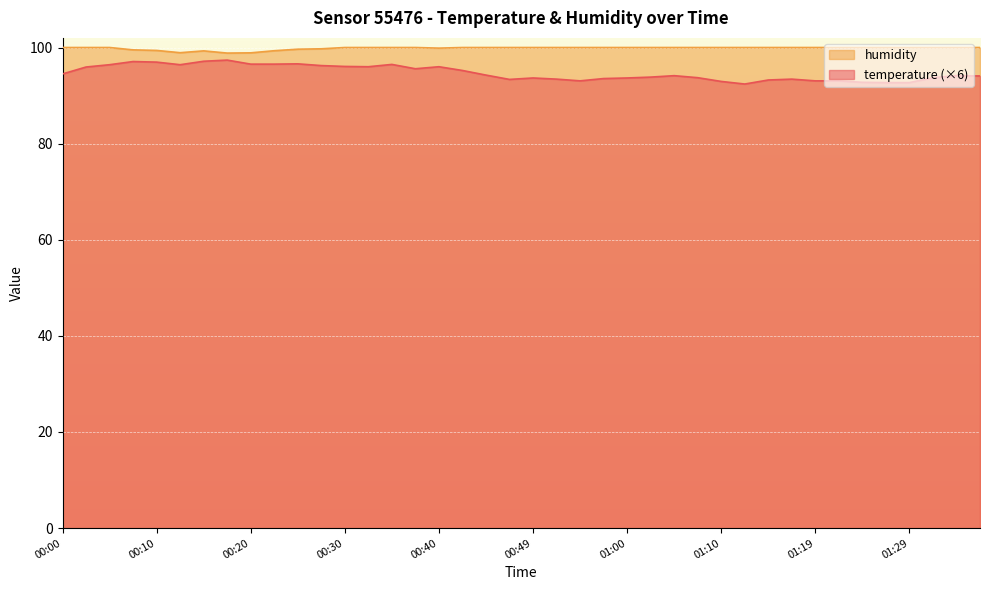

Reading right to left, list all the values displayed in this chart.

temperature: 01:37=94.1	01:34=94.1	01:32=93.7	01:29=92.7	01:27=92.7	01:24=92.8	01:22=93.1	01:19=93.1	01:17=93.4	01:14=93.2	01:12=92.4	01:10=92.9	01:07=93.7	01:05=94.1	01:02=93.8	01:00=93.7	00:57=93.5	00:54=93.1	00:52=93.4	00:49=93.7	00:47=93.4	00:45=94.3	00:42=95.2	00:40=96.0	00:37=95.6	00:35=96.5	00:32=96.0	00:30=96.1	00:28=96.2	00:25=96.6	00:22=96.5	00:20=96.5	00:17=97.4	00:15=97.1	00:12=96.4	00:10=97.0	00:08=97.1	00:05=96.4	00:03=95.9	00:00=94.5
humidity: 01:37=100.0	01:34=100.0	01:32=100.0	01:29=100.0	01:27=100.0	01:24=100.0	01:22=100.0	01:19=100.0	01:17=100.0	01:14=100.0	01:12=100.0	01:10=100.0	01:07=100.0	01:05=100.0	01:02=100.0	01:00=100.0	00:57=100.0	00:54=100.0	00:52=100.0	00:49=100.0	00:47=100.0	00:45=100.0	00:42=100.0	00:40=99.9	00:37=100.0	00:35=100.0	00:32=100.0	00:30=100.0	00:28=99.7	00:25=99.7	00:22=99.3	00:20=98.9	00:17=98.8	00:15=99.3	00:12=98.9	00:10=99.4	00:08=99.5	00:05=100.0	00:03=100.0	00:00=100.0